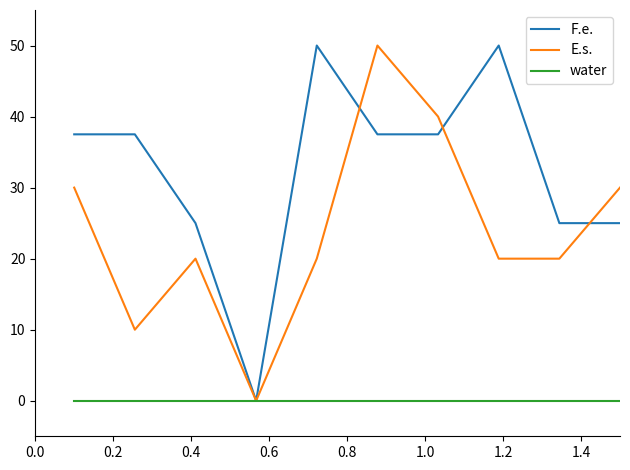

What are all the series names shown in the legend?

F.e., E.s., water